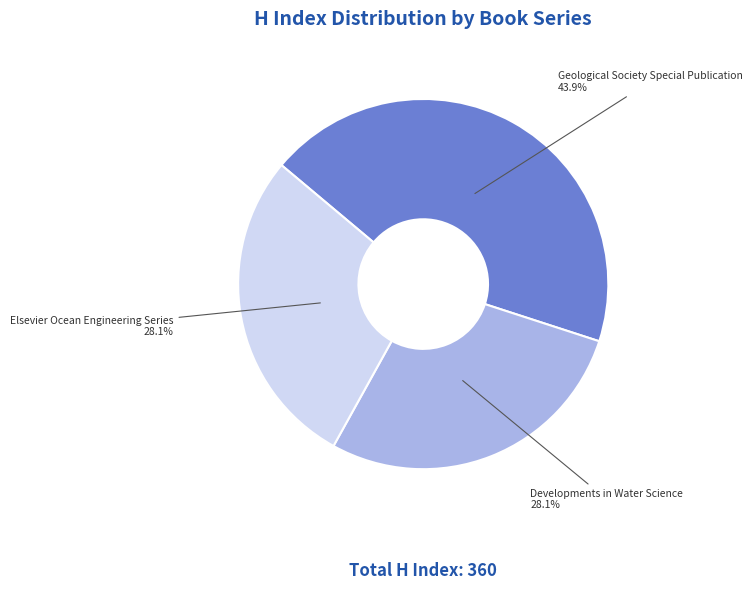

Does any single category account for the majority?

No